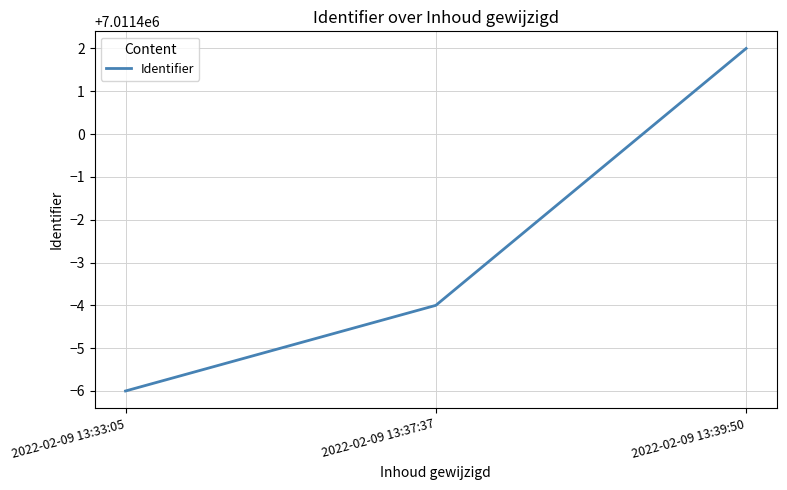

How many series are shown in this chart?

1